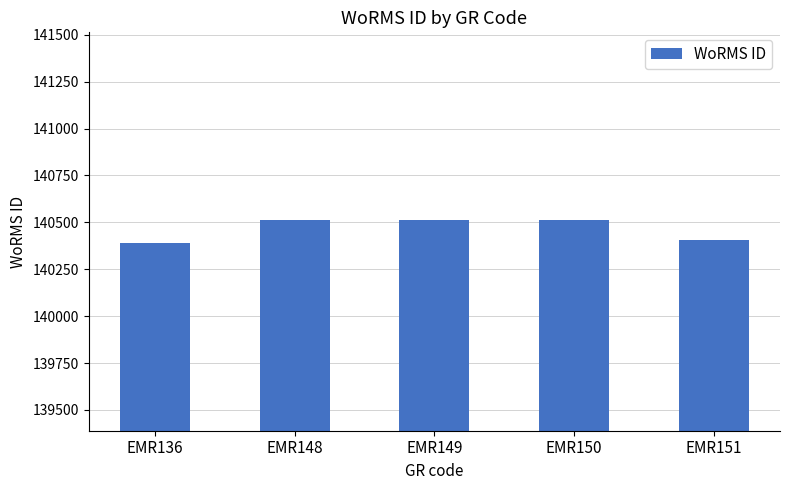

What is the difference between the maximum and second lowest values?

108